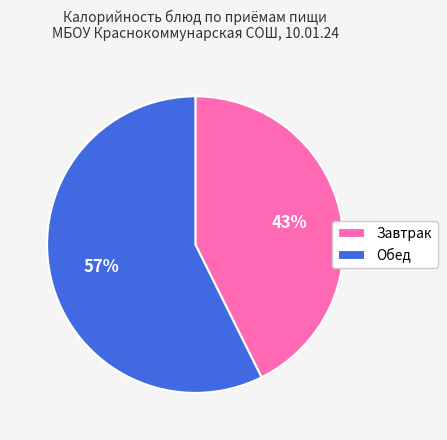

What percentage is the Обед slice, to the nearest percent?

57%